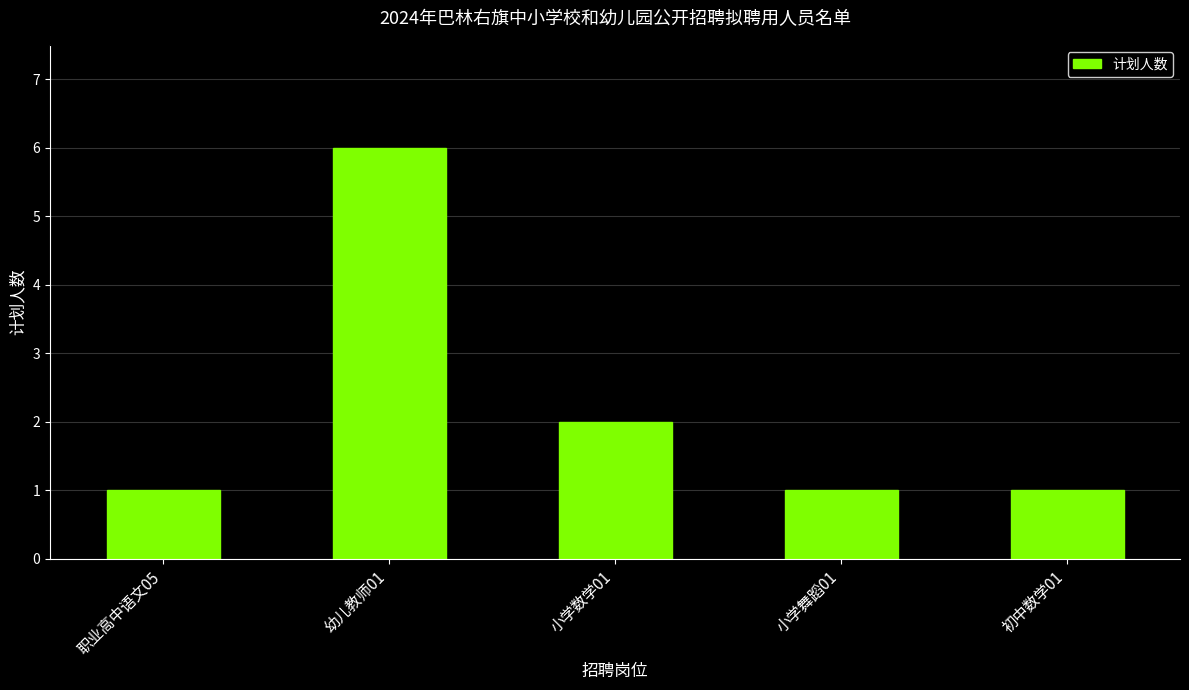

The chart shows a value of 3 at 小学数学01. True or false?

False